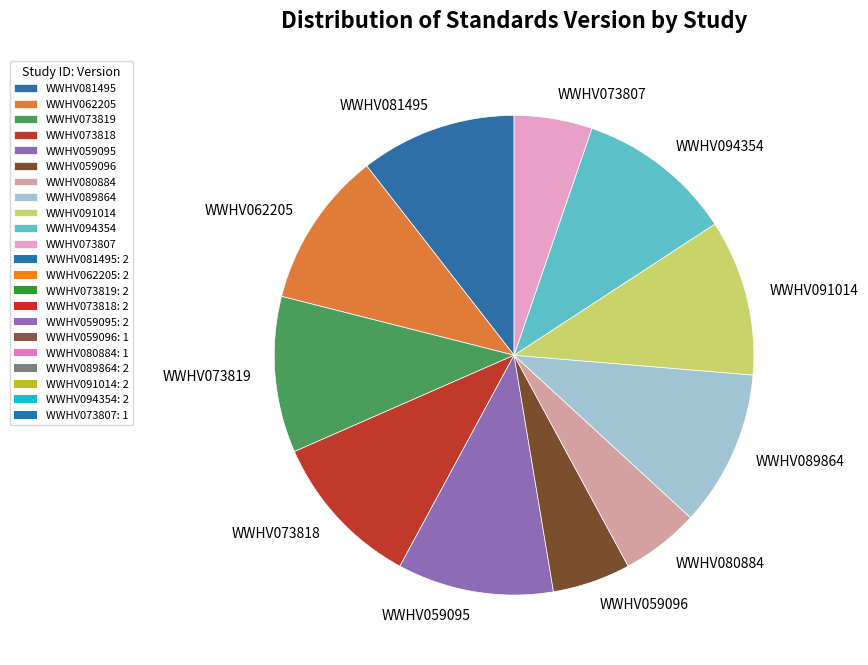

Count the number of slices in the pie.

11